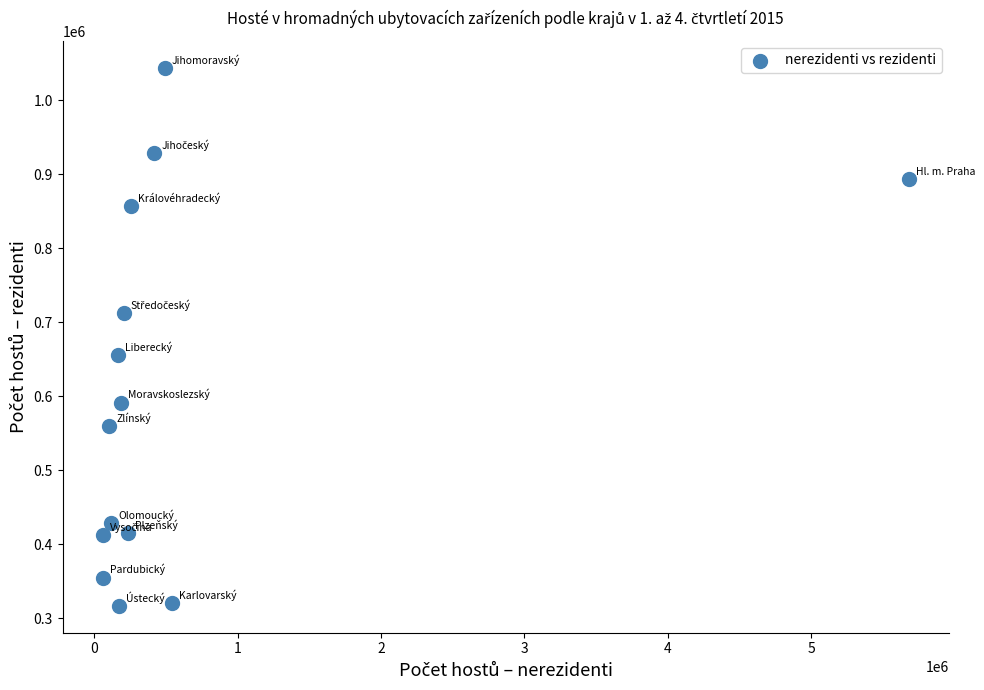

What Y value in the scatter plot is closest to 680108?

655900